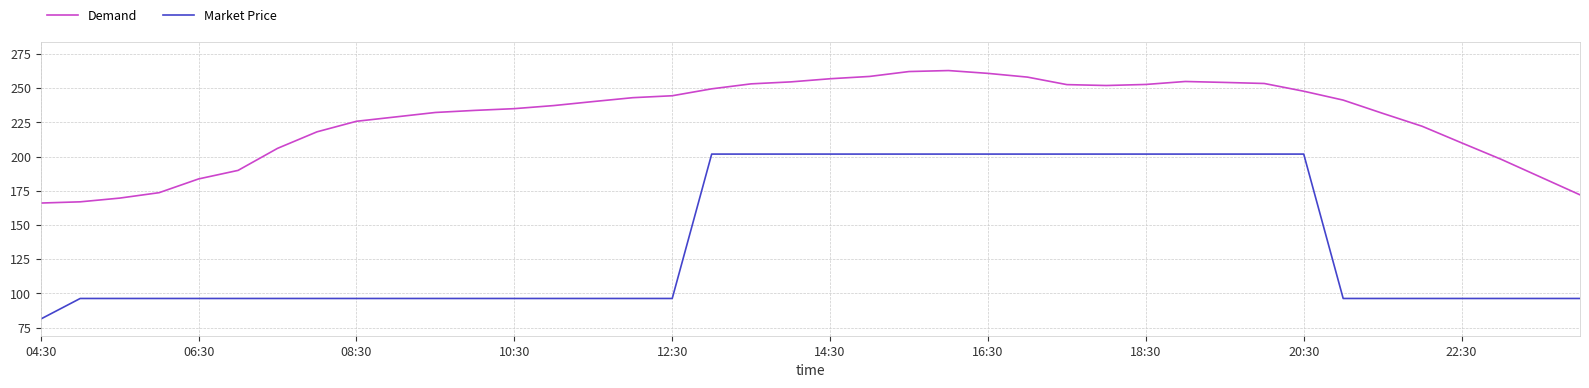

True or false: Demand and Market Price intersect in this chart.

False